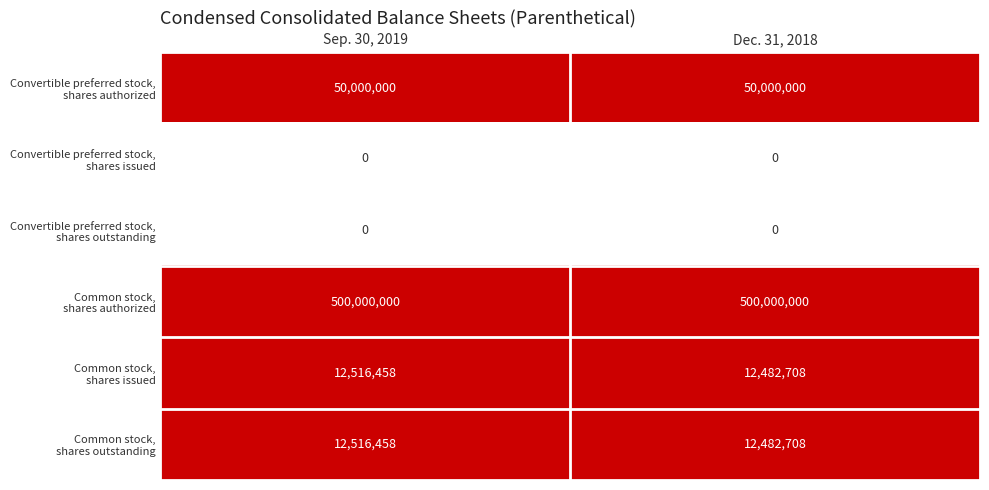

What is the greatest value displayed?

500000000